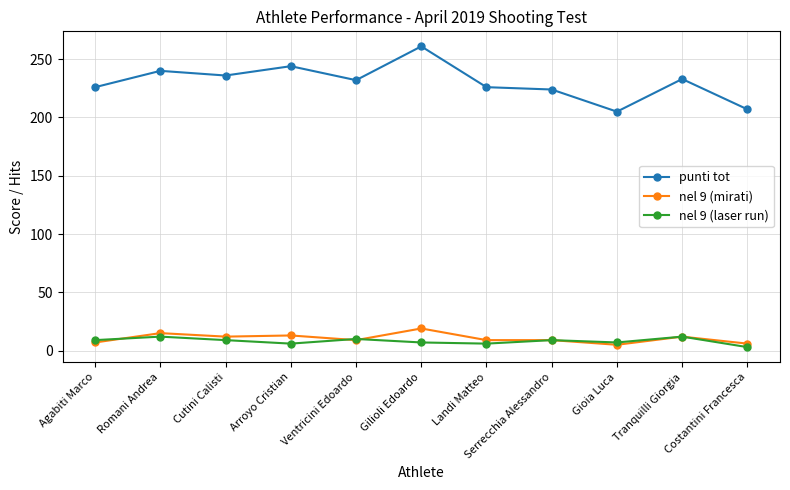

What position from the right is Agabiti Marco?

11